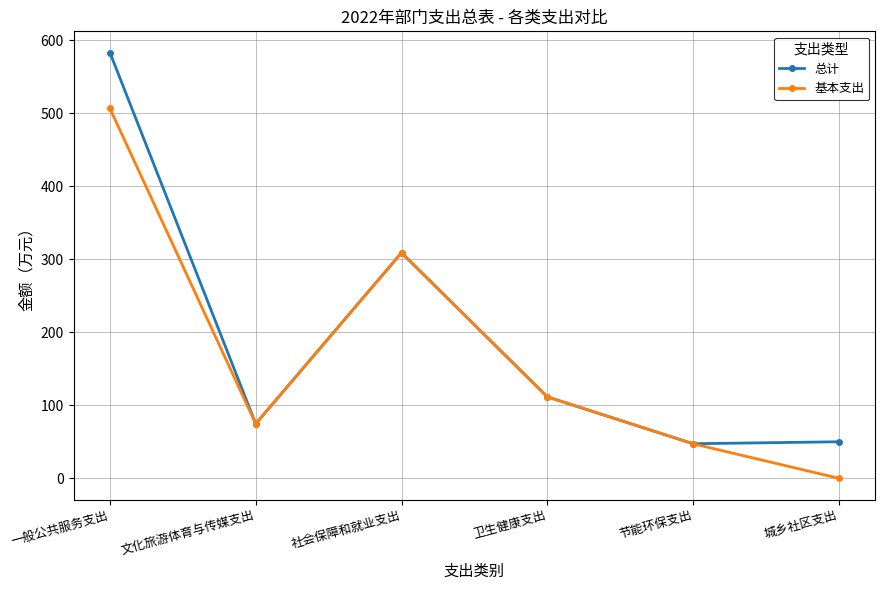

Between 一般公共服务支出 and 卫生健康支出, which series saw the biggest shift?

总计